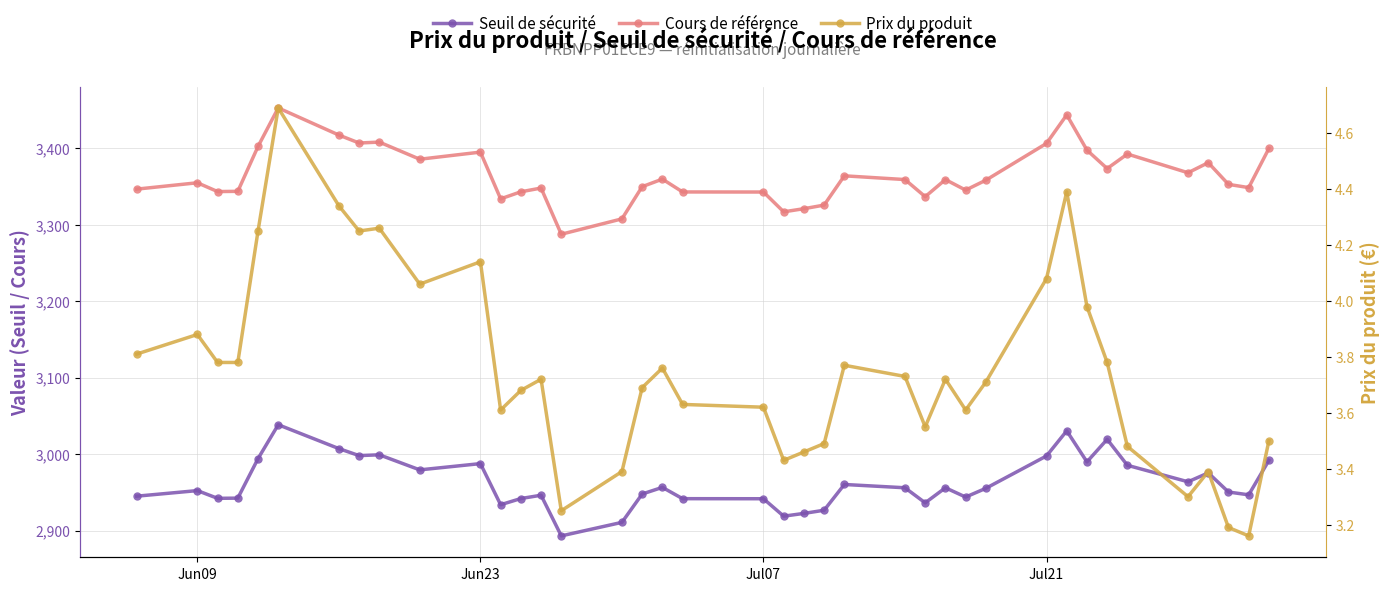

True or false: Seuil de sécurité and Prix du produit intersect in this chart.

False